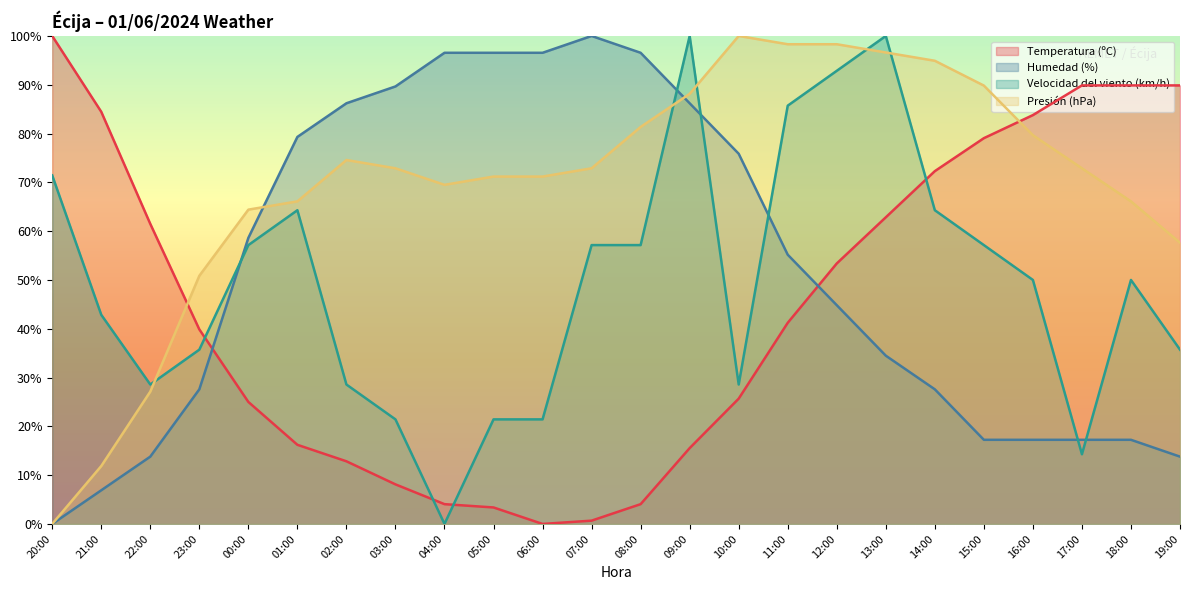

What is the value of the Temperatura (ºC) point at the 21st from the left?

83.8